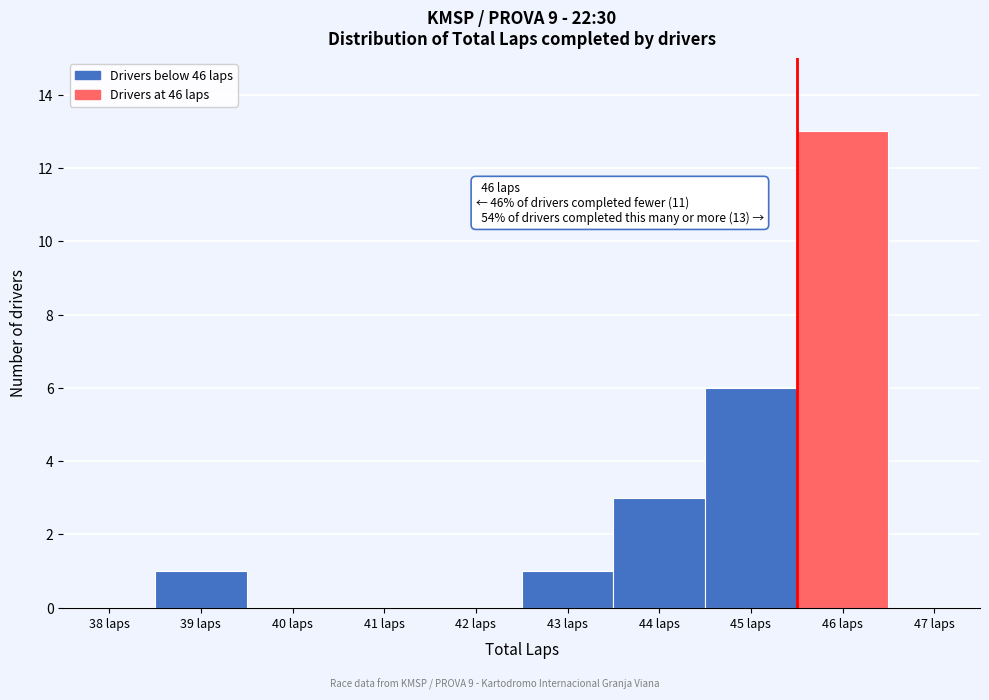

Reading left to right, list all the values displayed in this chart.

38 laps=0	39 laps=1	40 laps=0	41 laps=0	42 laps=0	43 laps=1	44 laps=3	45 laps=6	46 laps=13	47 laps=0